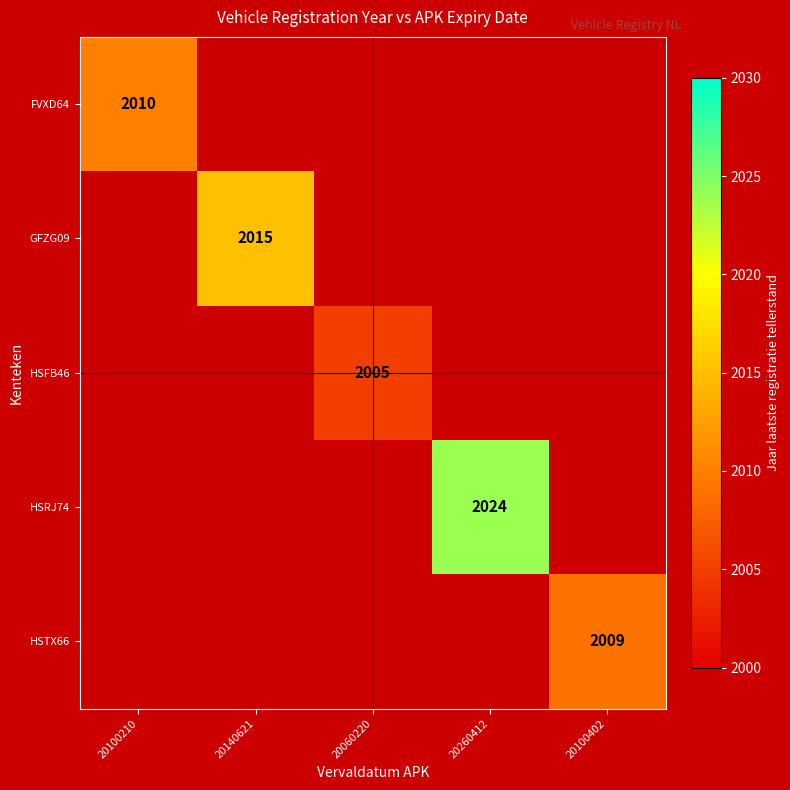

Which label corresponds to the largest value in the chart?

20260412